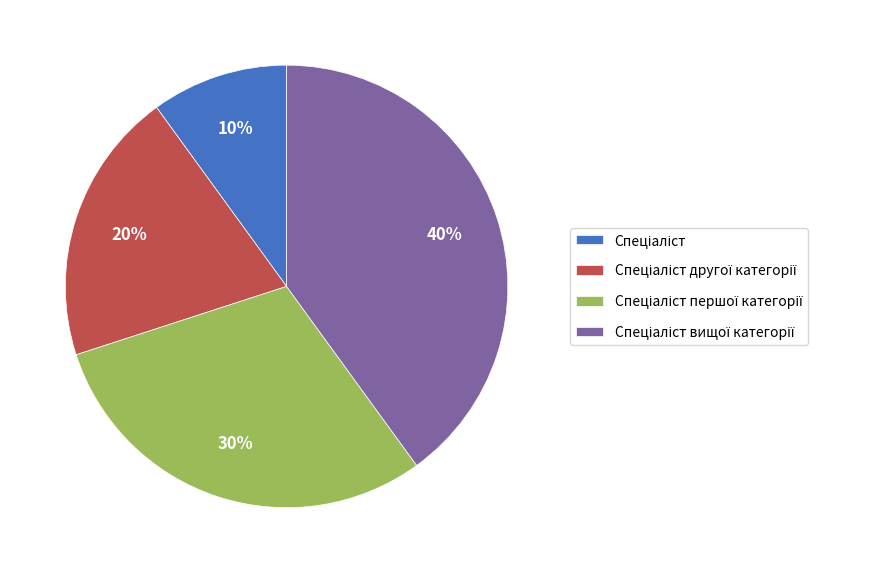

Is there a majority slice in this chart?

No